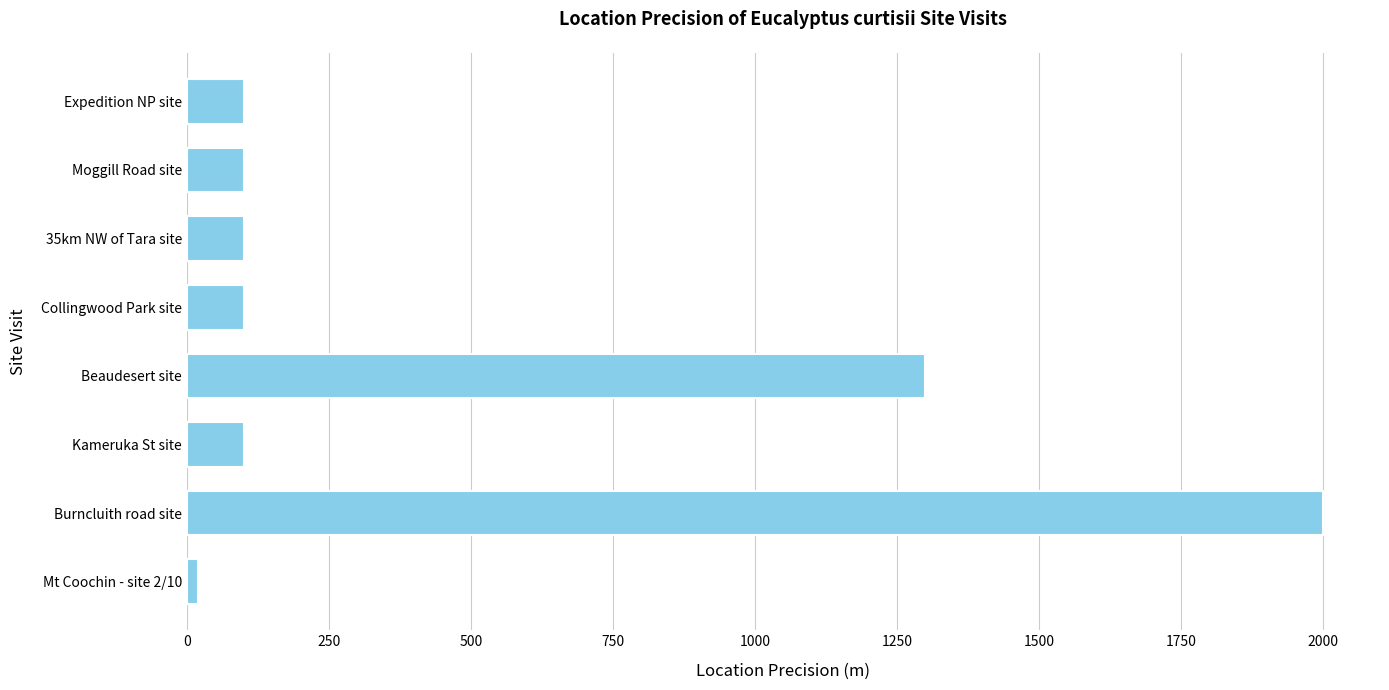

What is the sum of all values?

3820